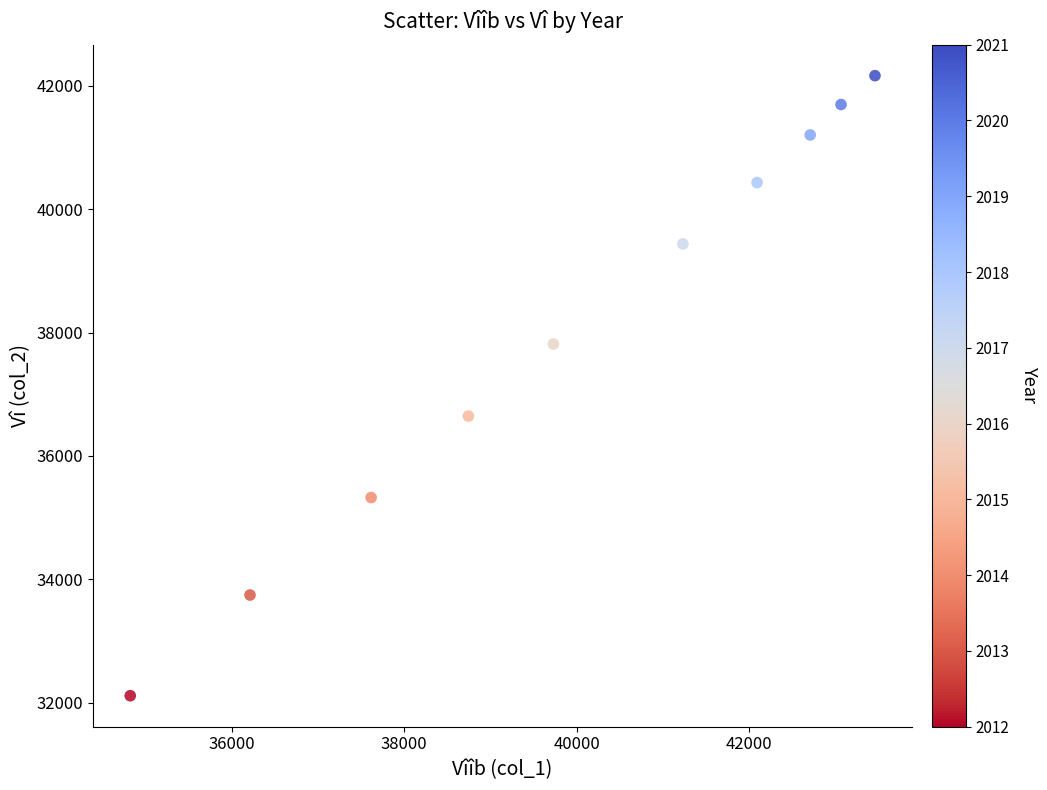

What Y value in the scatter plot is closest to 37139?

36647